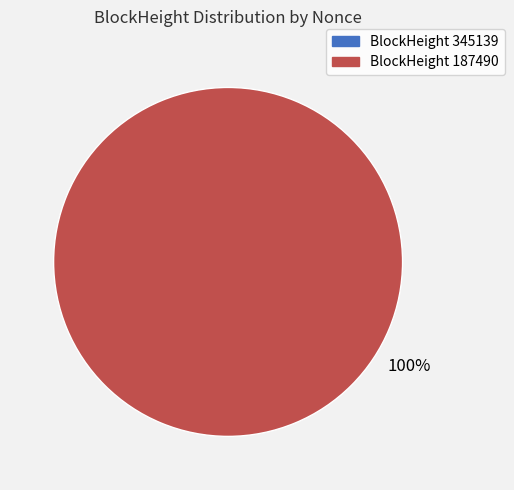

Between 345139 and 187490, which is larger?

187490